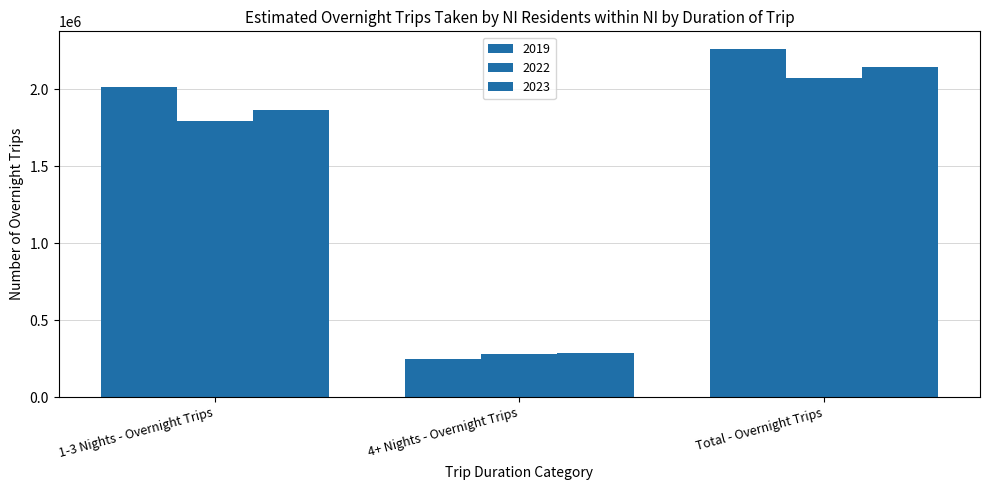

How many groups of bars are there?

3